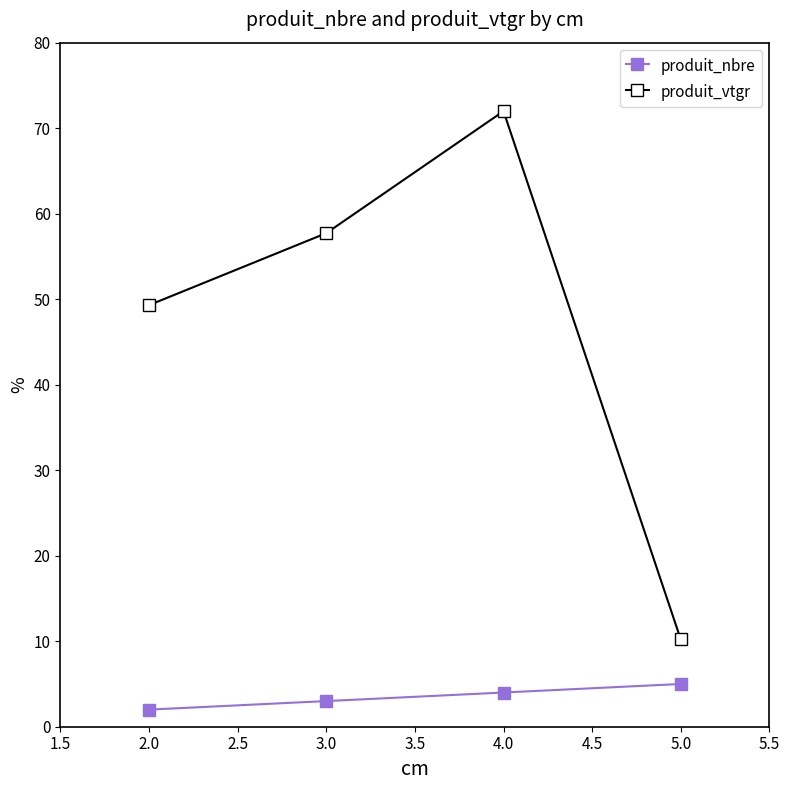

What is the label of the 2nd point from the left?

3.0